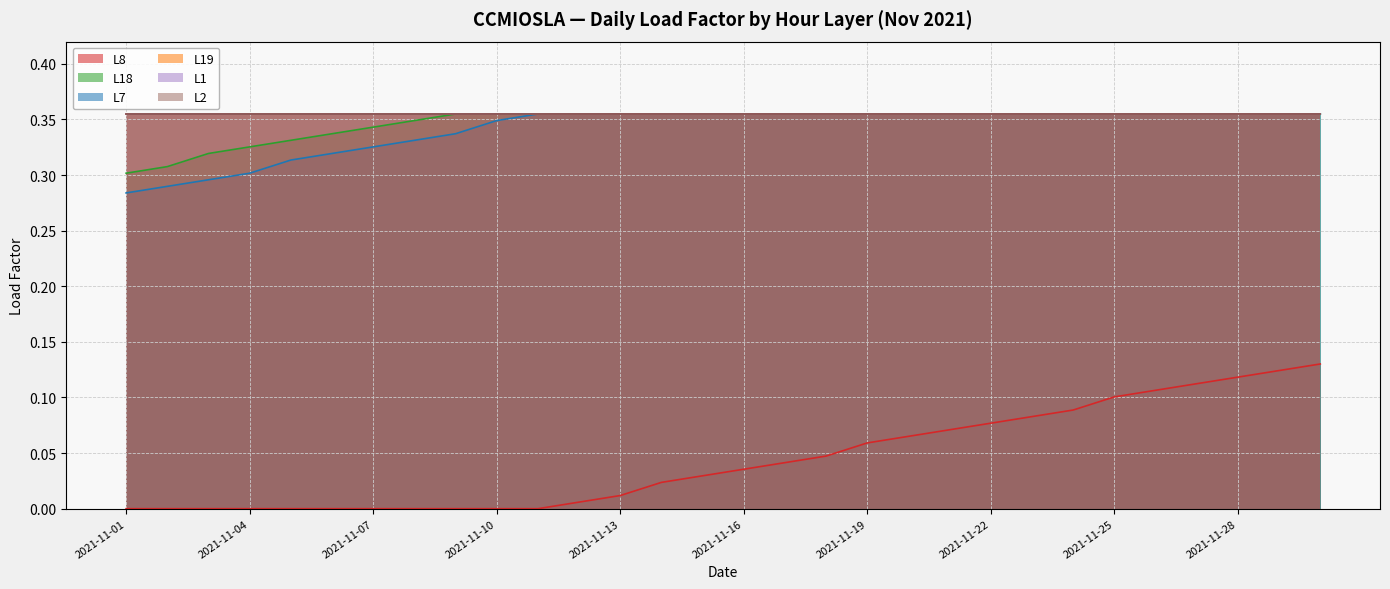

Which series changed the most between 2021-11-11 and 2021-11-22?

L8